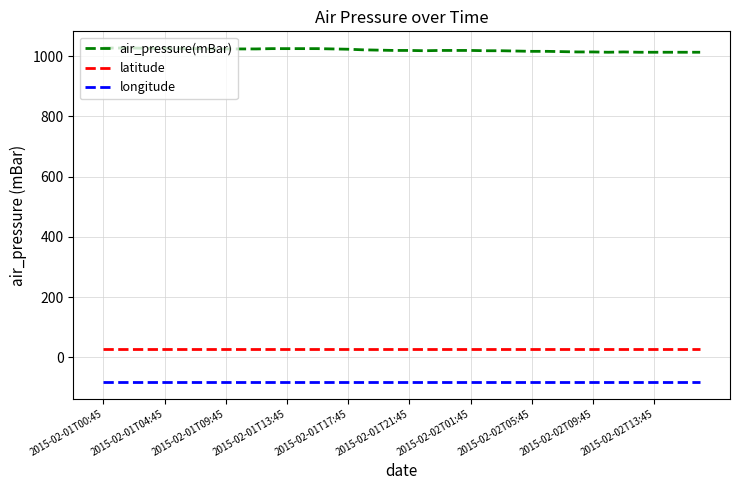

What is the maximum value for latitude?

29.7